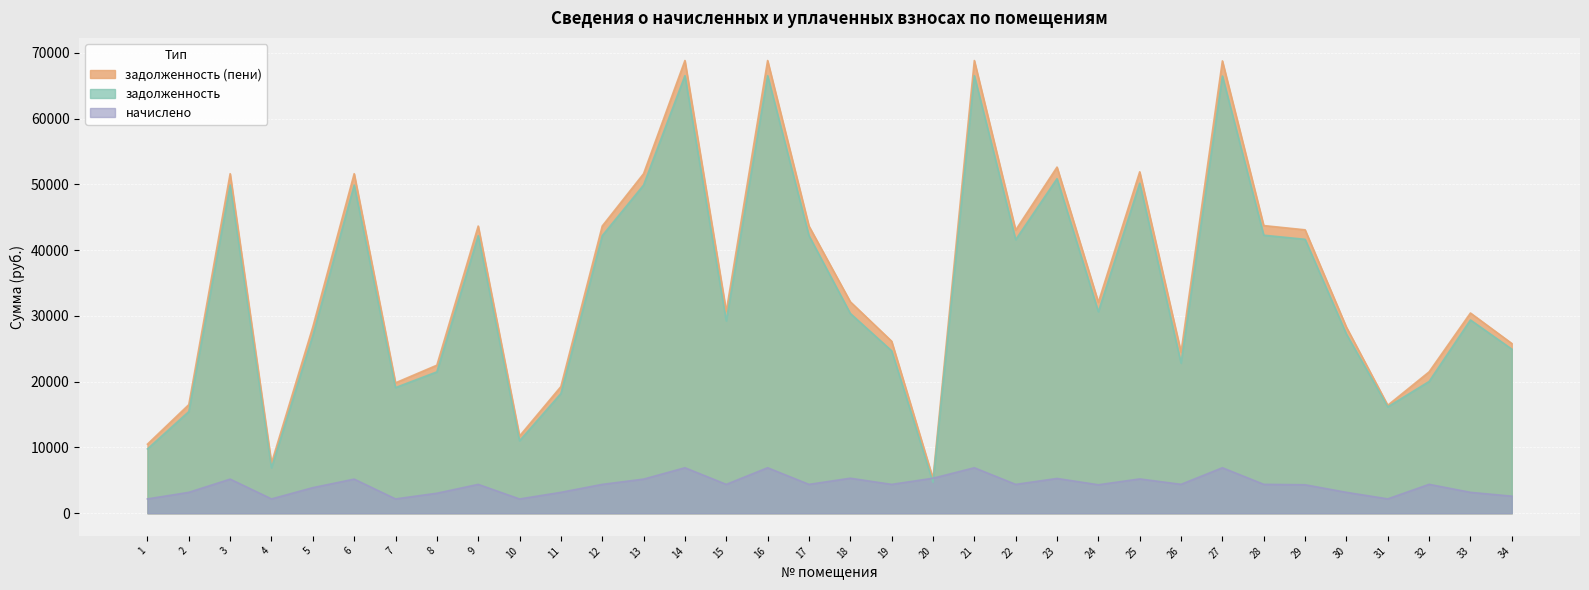

At which category is the sum across all series the highest?

14